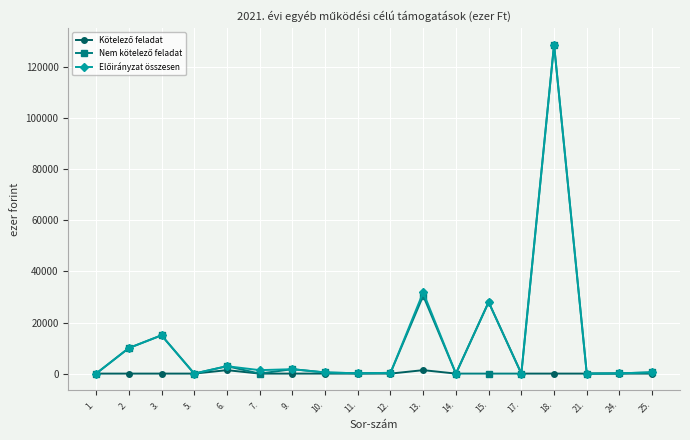

At how many categories does at least one series exceed 25401?

3